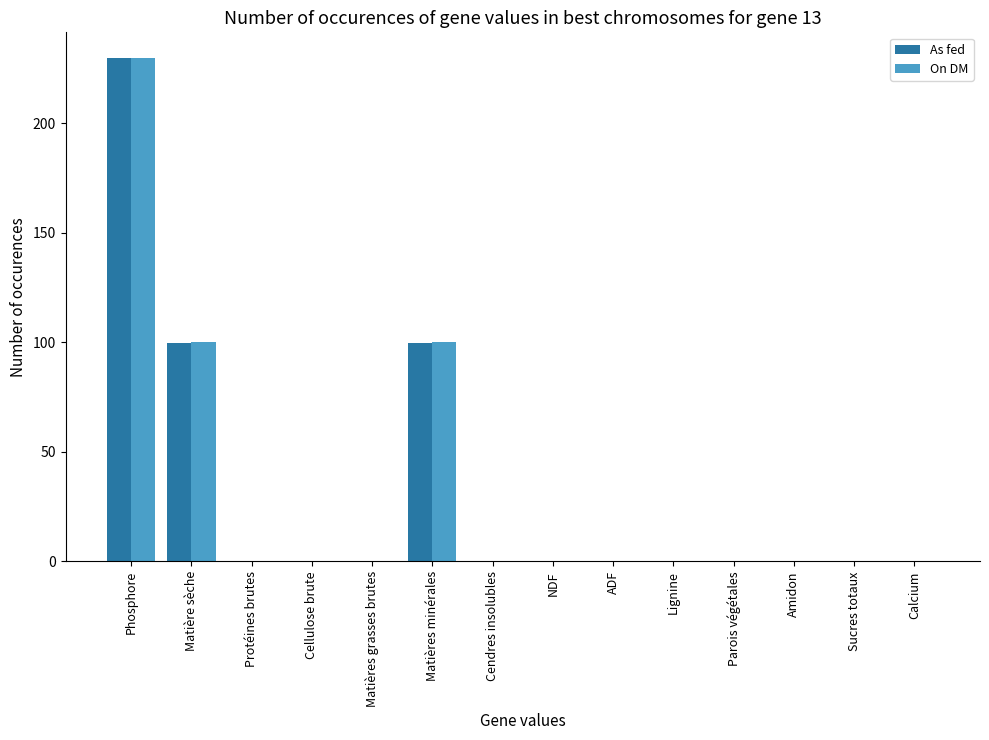

Is the value of As fed at Phosphore greater than the value of On DM at Parois végétales?

Yes